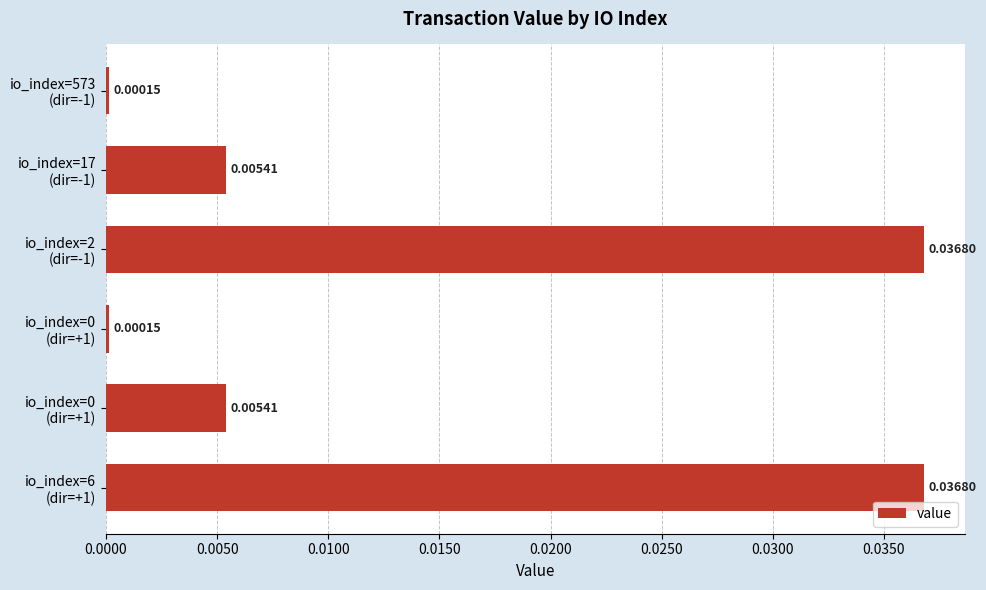

How many distinct data groups are displayed?

1